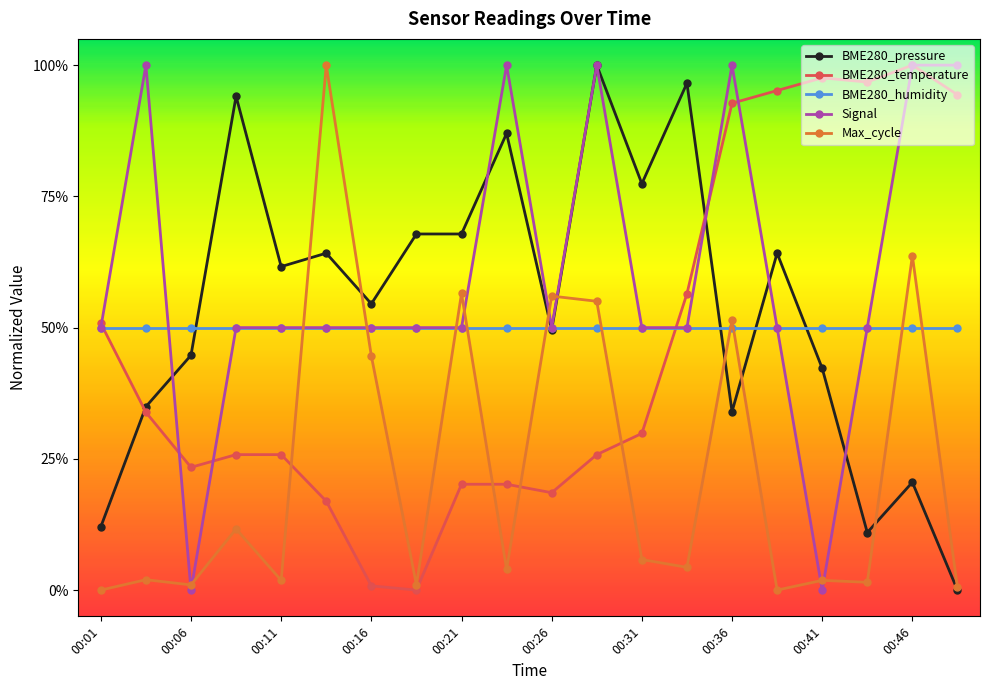

What are all the series names shown in the legend?

BME280_pressure, BME280_temperature, BME280_humidity, Signal, Max_cycle